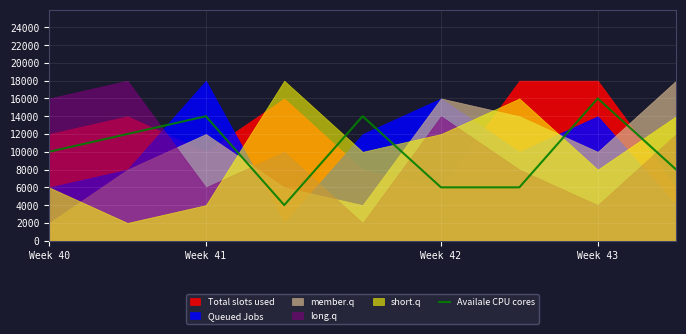

What is the maximum value for Availale CPU cores?

16000